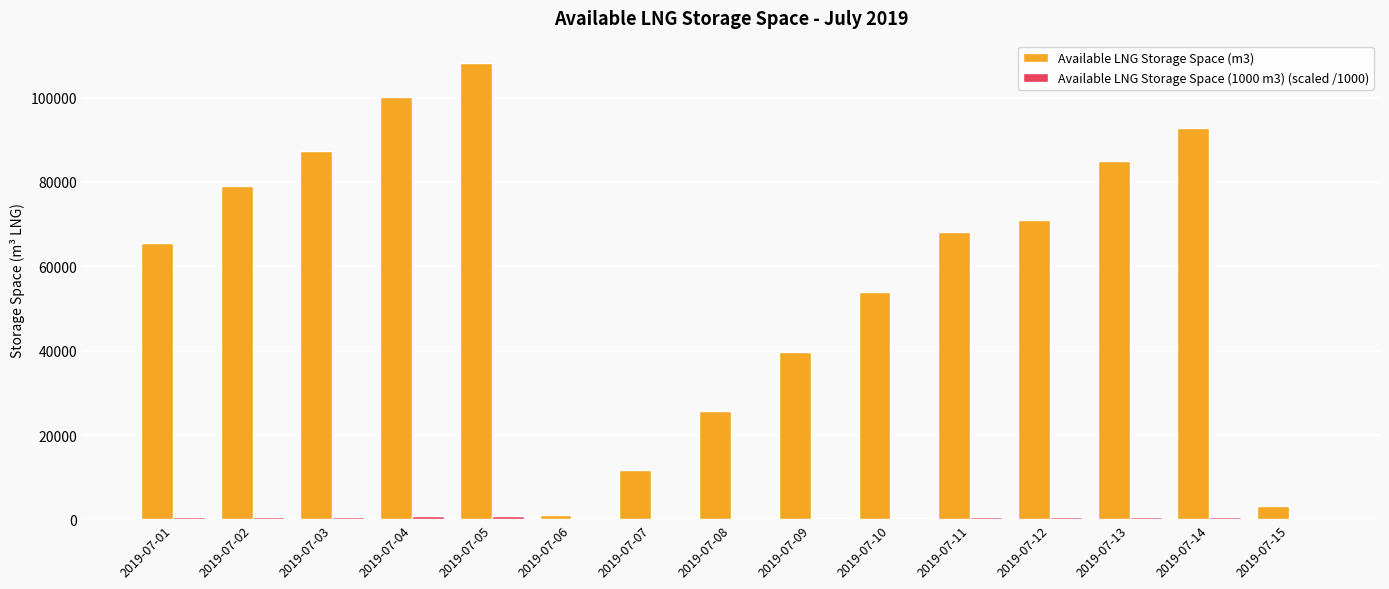

True or false: Available LNG Storage Space (m3) has a value of 70957.0 at 2019-07-12.

True